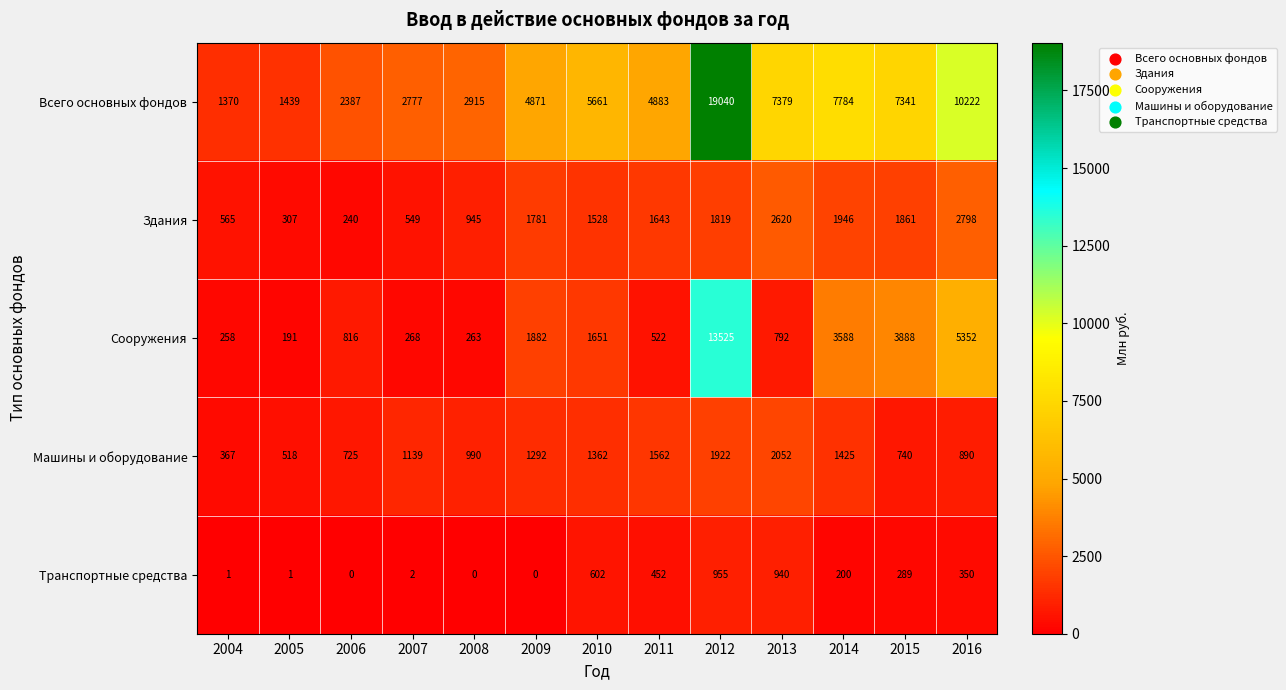

Is it true that Здания equals 309 at 2010?

False